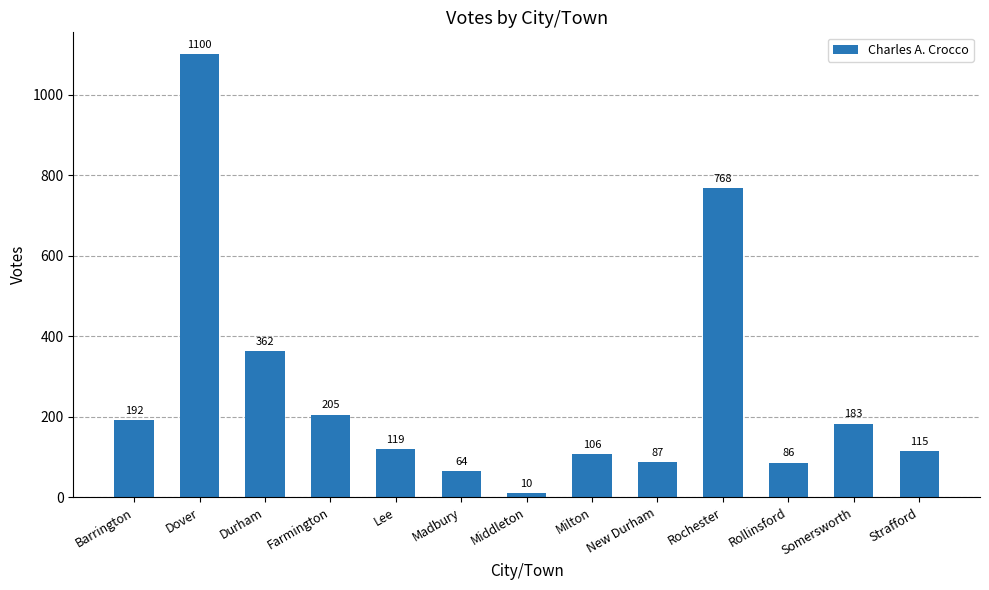

What is the maximum value shown in the chart?

1100